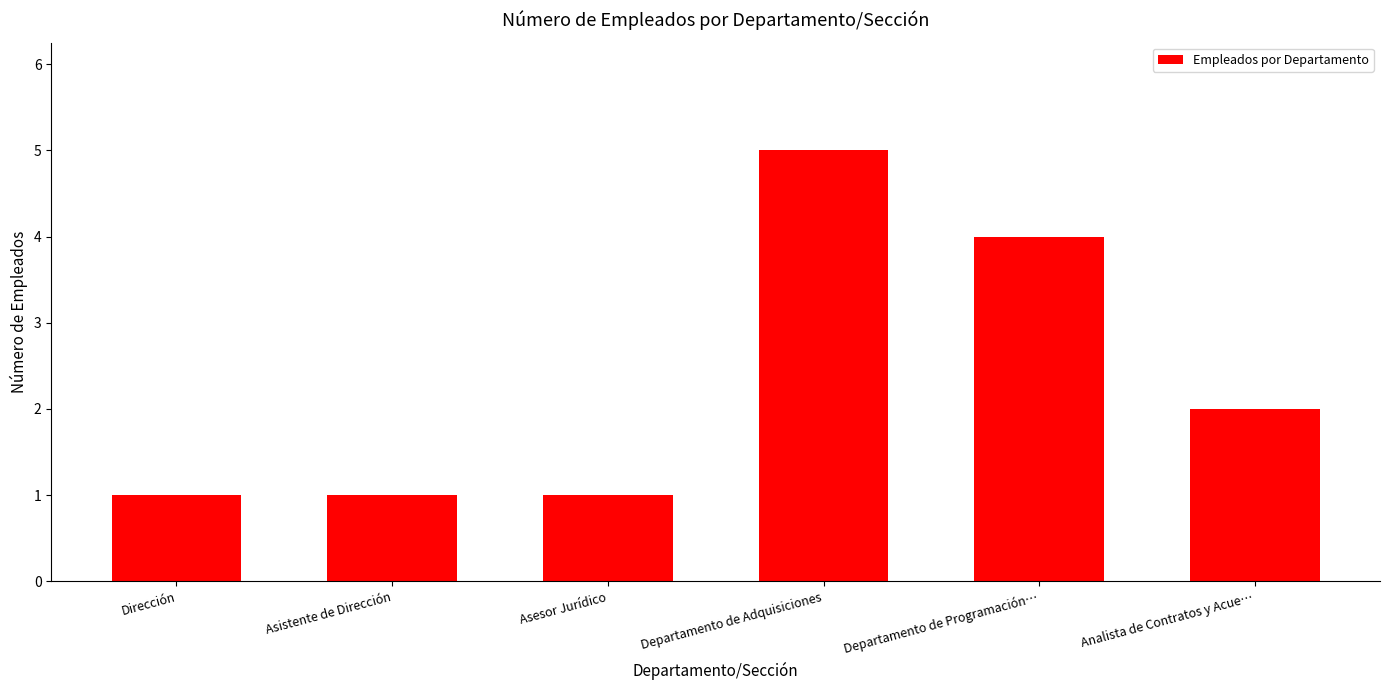

How many data points does each series have?

6